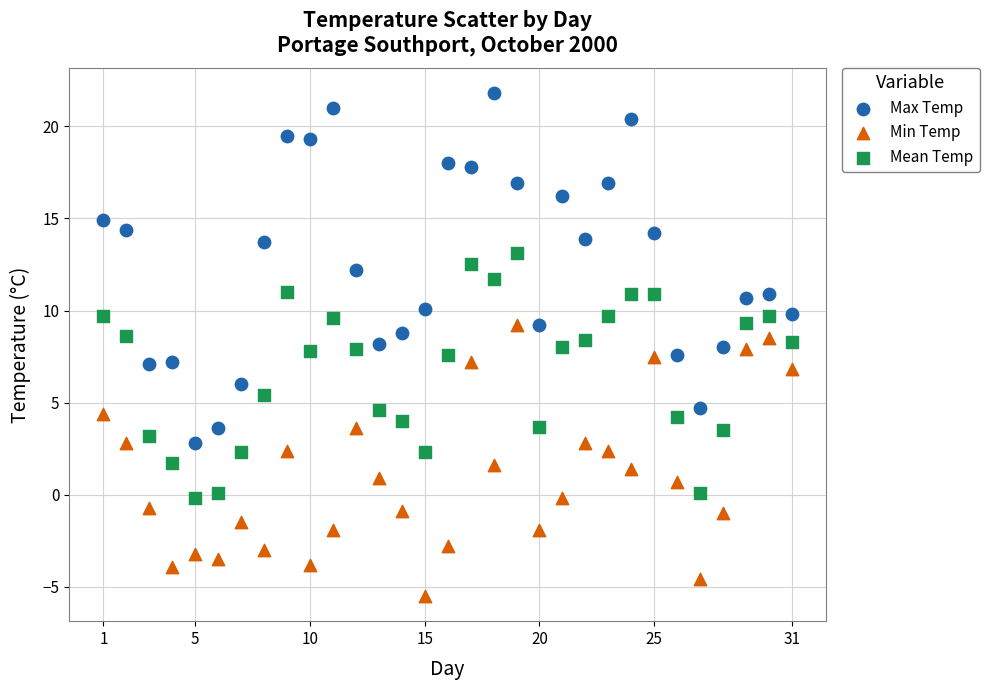

Which series contains the lowest Y value?

Min Temp